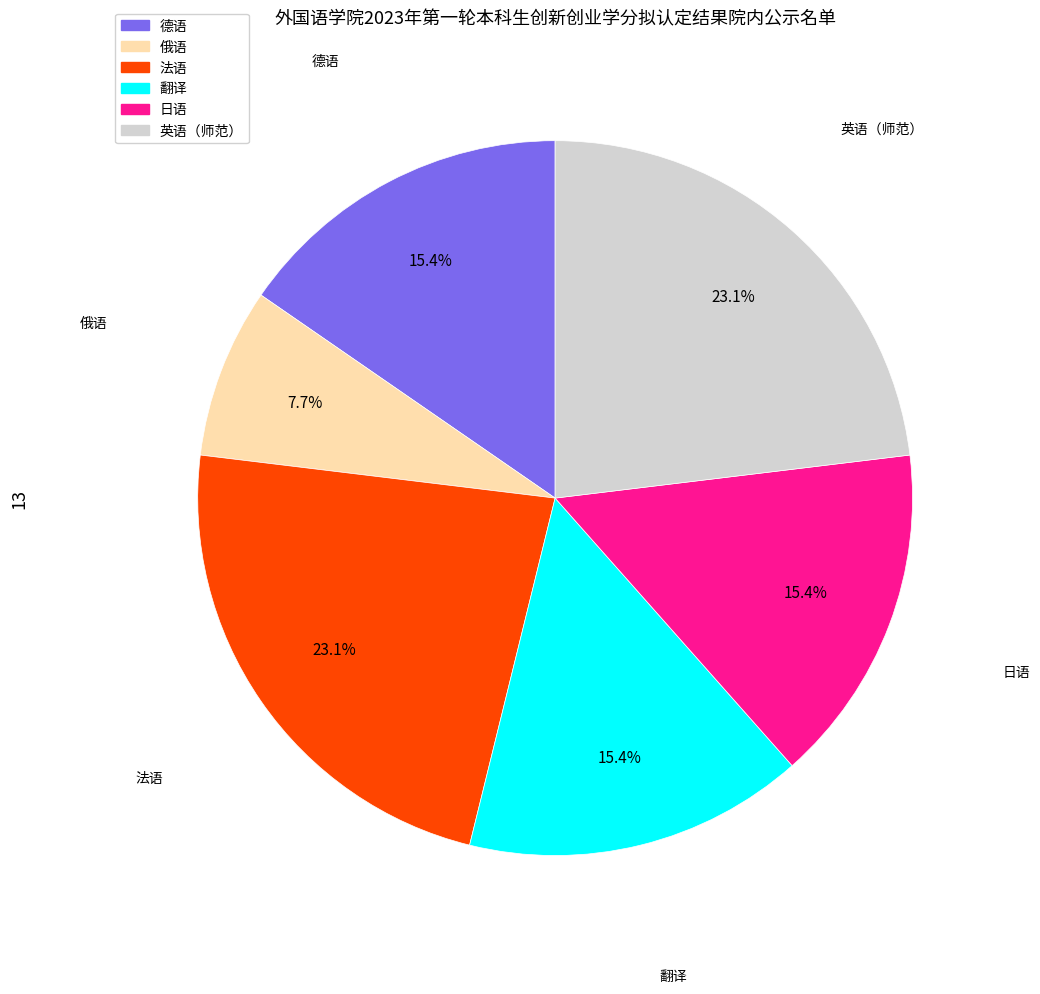

The 俄语 slice represents 1% of the pie. True or false?

False